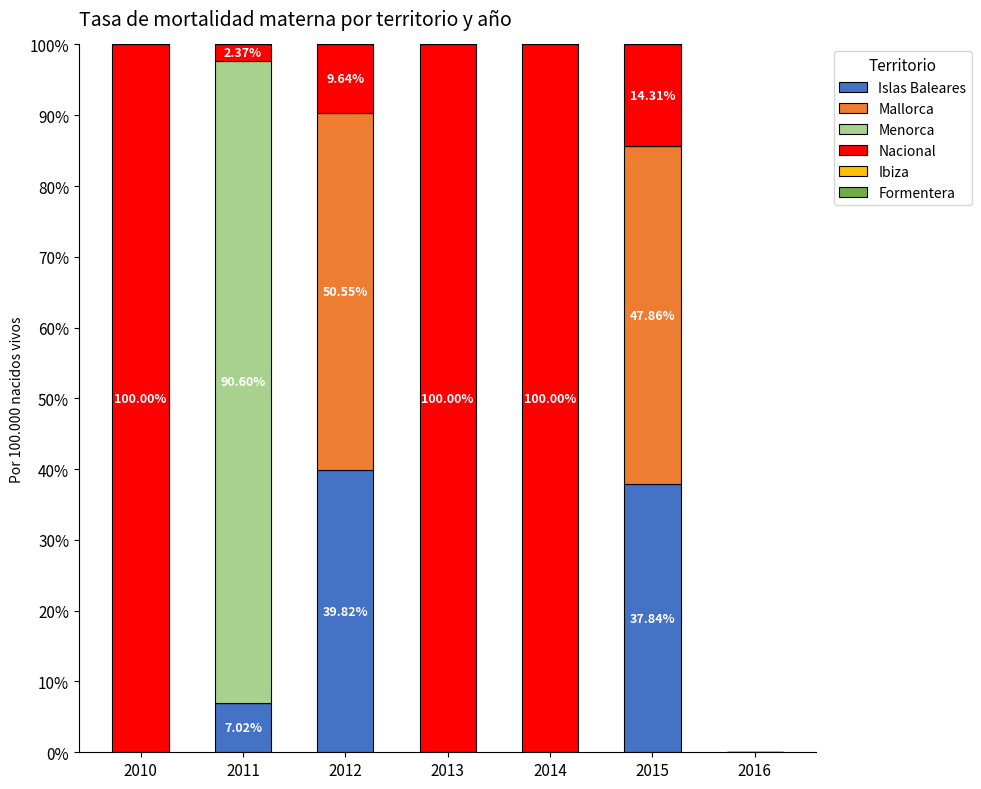

What is the sum of the Islas Baleares values at 2015 and 2012?

77.7